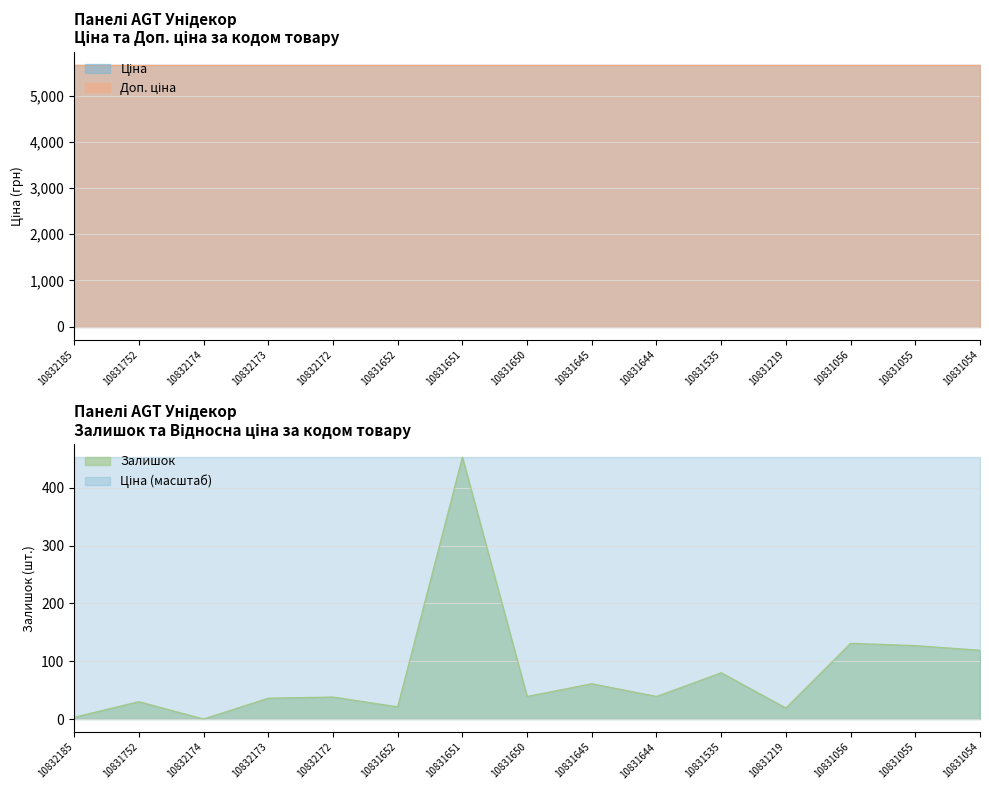

True or false: Доп. ціна and Залишок cross at least once.

False